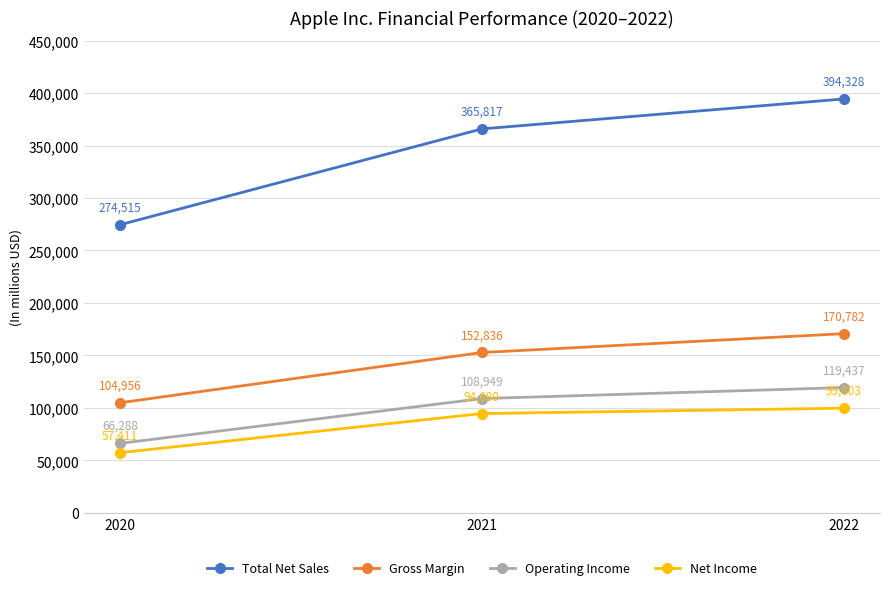

True or false: Total Net Sales has a value of 124345 at 2020.

False